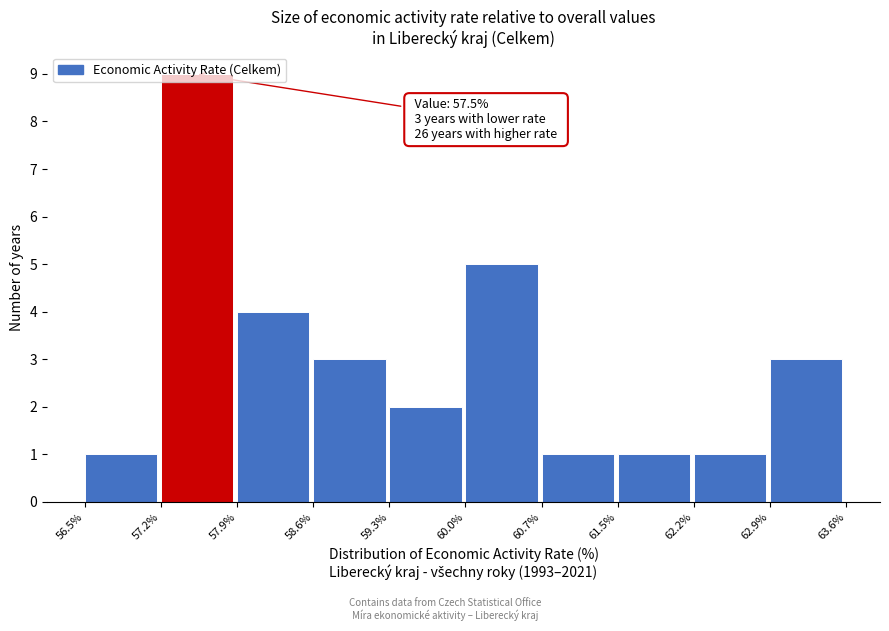

Over which range of the x-axis is the bar tallest?

57.2% to 57.9%